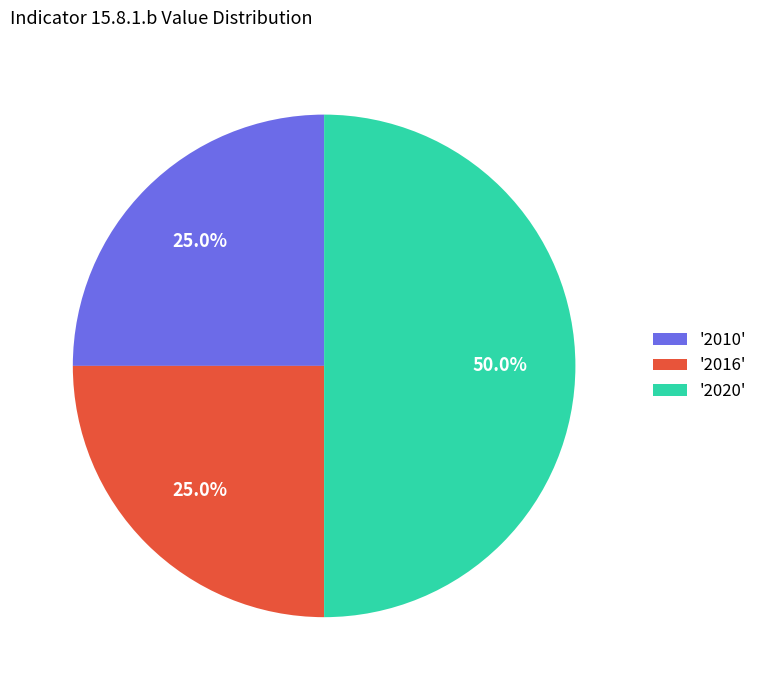

What percentage do '2020' and '2016' together represent?

75.0%